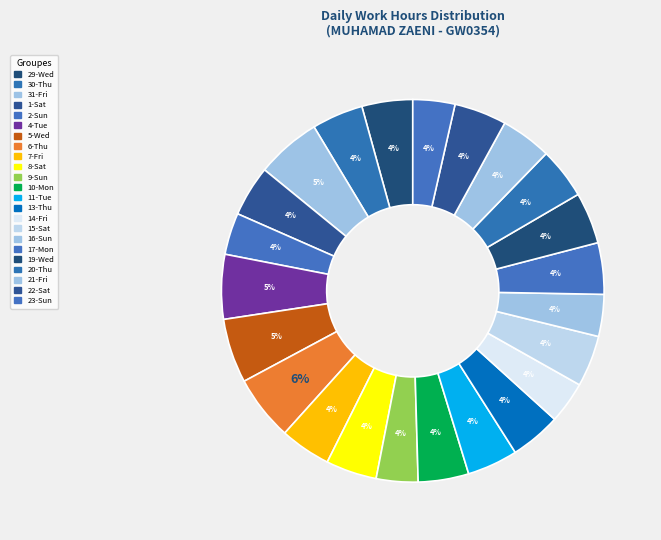

To the nearest percent, what is the average slice percentage?

4%